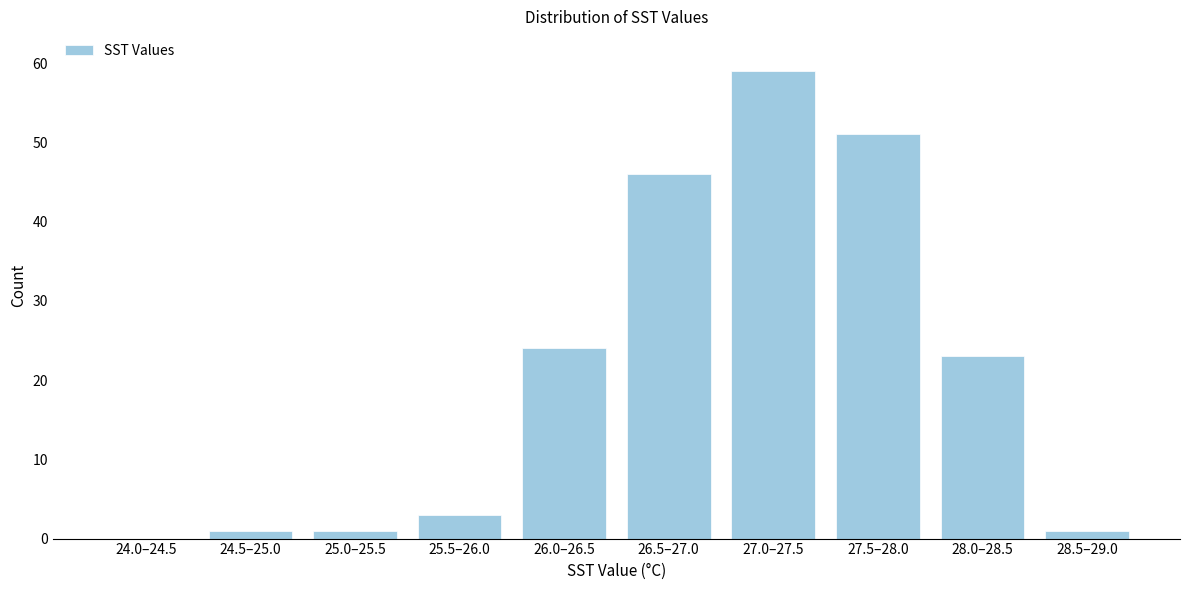

Reading left to right, what are all the values shown in this chart?

24.0–24.5=0	24.5–25.0=1	25.0–25.5=1	25.5–26.0=3	26.0–26.5=24	26.5–27.0=46	27.0–27.5=59	27.5–28.0=51	28.0–28.5=23	28.5–29.0=1